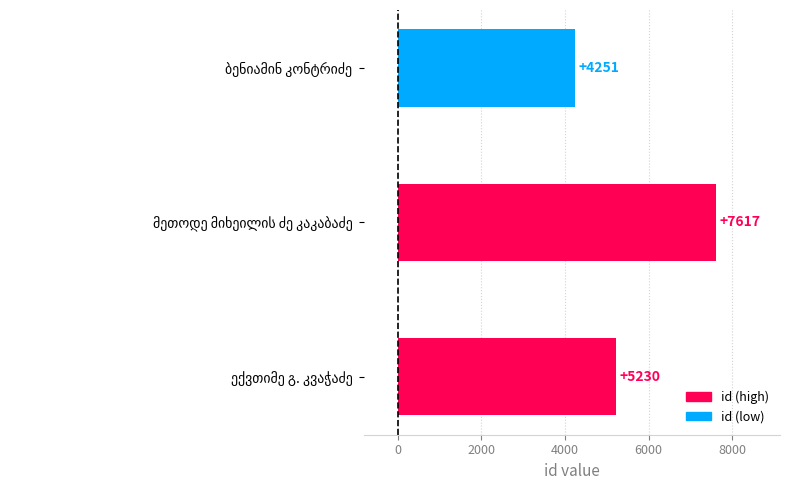

What is the sum of all values?

17098